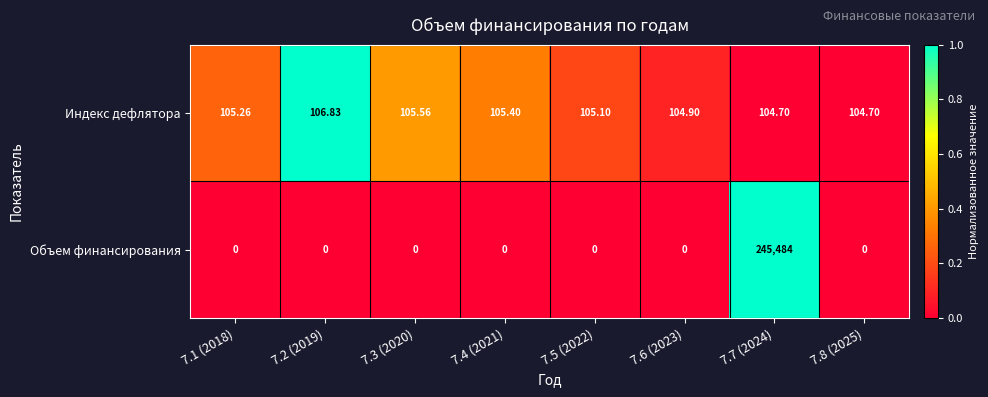

Rank the series by their maximum value, from lowest to highest.

Индекс дефлятора, Объем финансирования